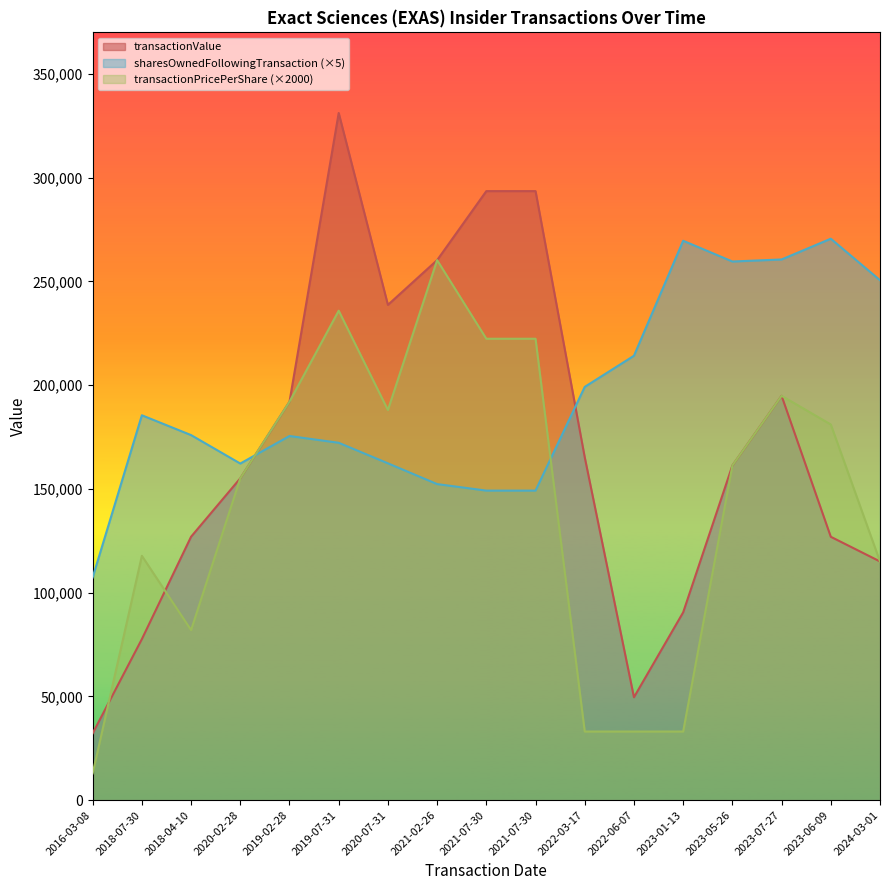

List the series in order of their overall mean, highest first.

sharesOwnedFollowingTransaction (×5), transactionValue, transactionPricePerShare (×2000)